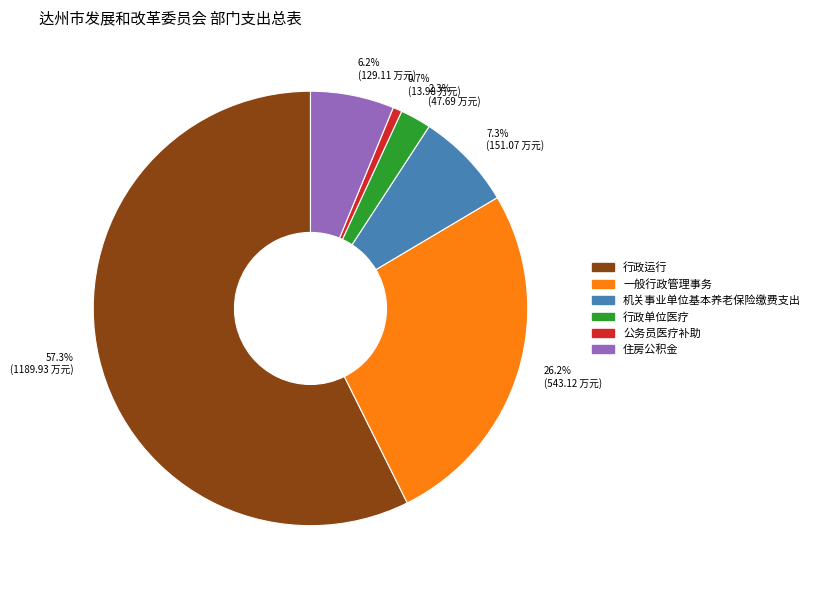

What percentage is the 行政单位医疗 slice, to the nearest percent?

2%